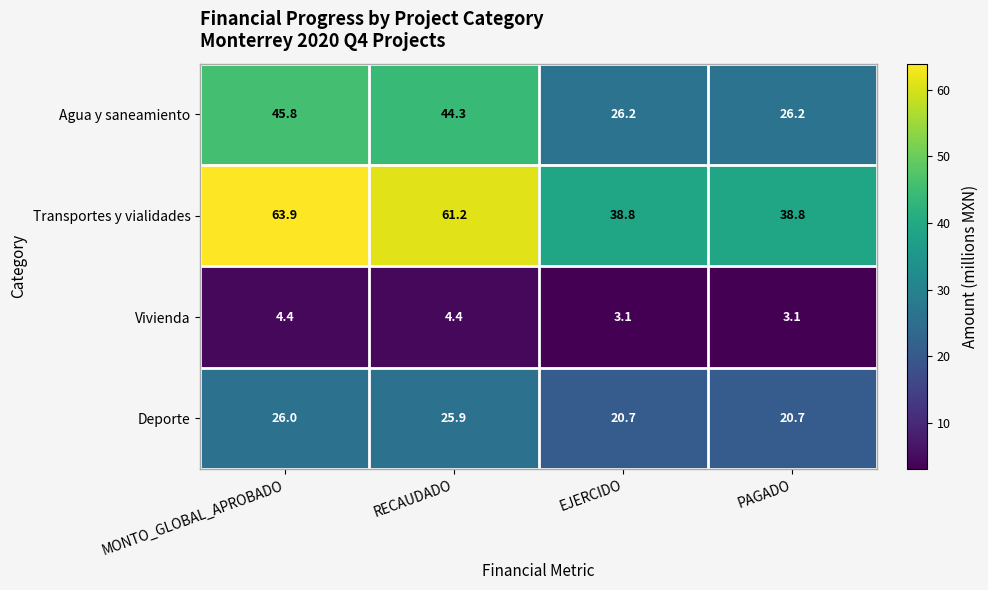

The Agua y saneamiento series shows 46.3 at EJERCIDO. True or false?

False